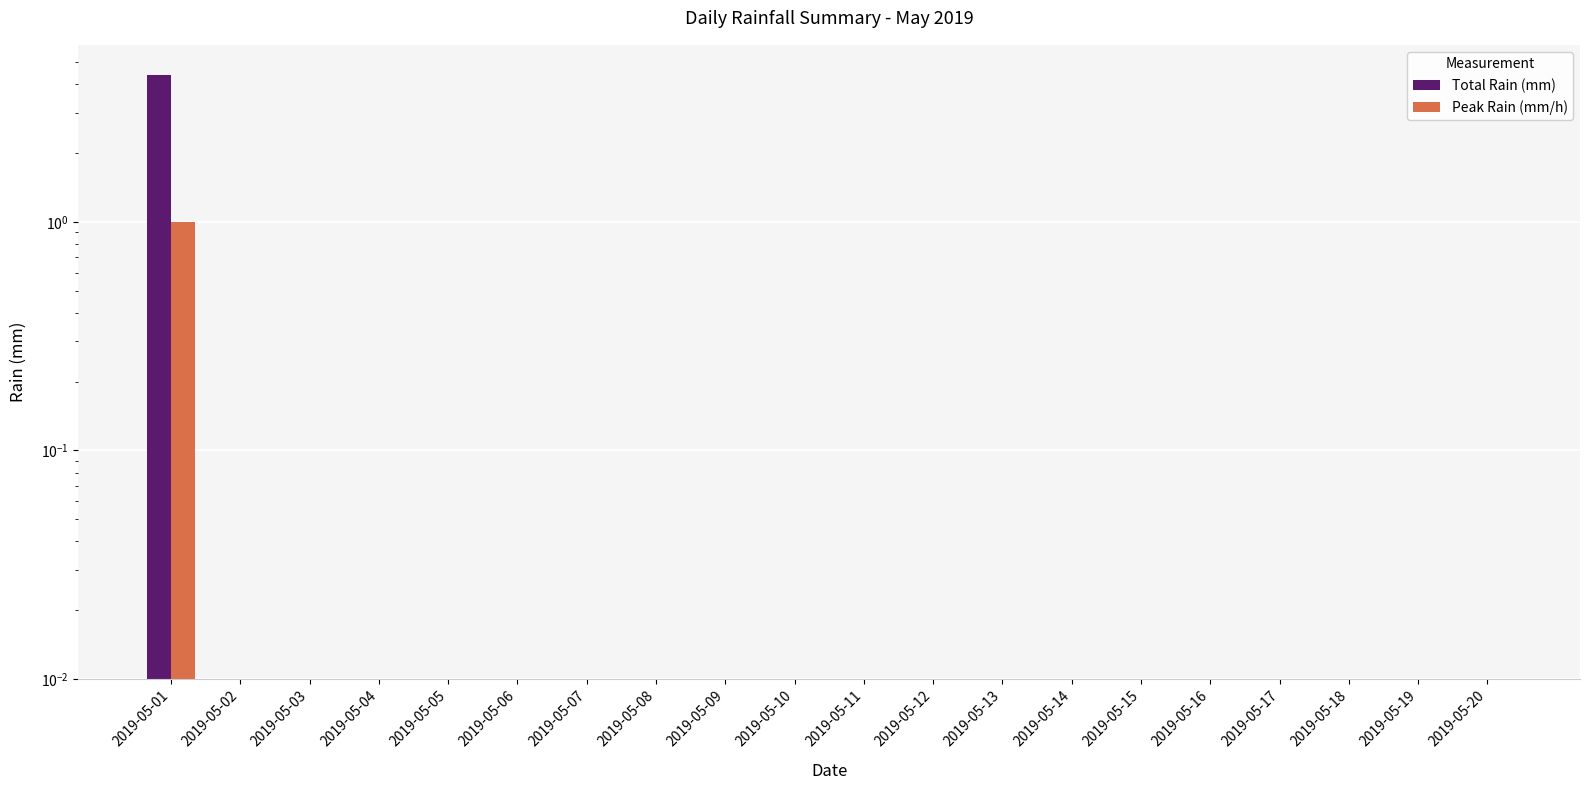

What is the average value of the Peak Rain (mm/h) series?

0.1